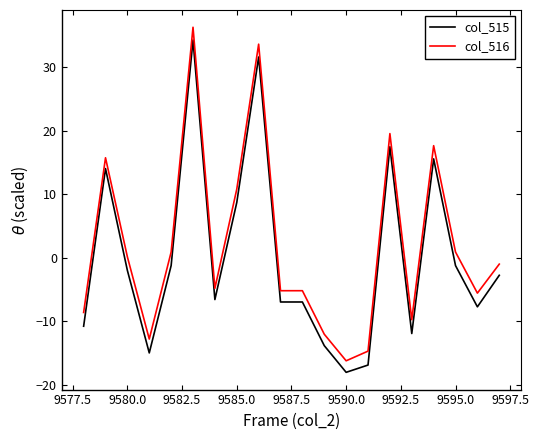

True or false: col_515 and col_516 intersect in this chart.

False